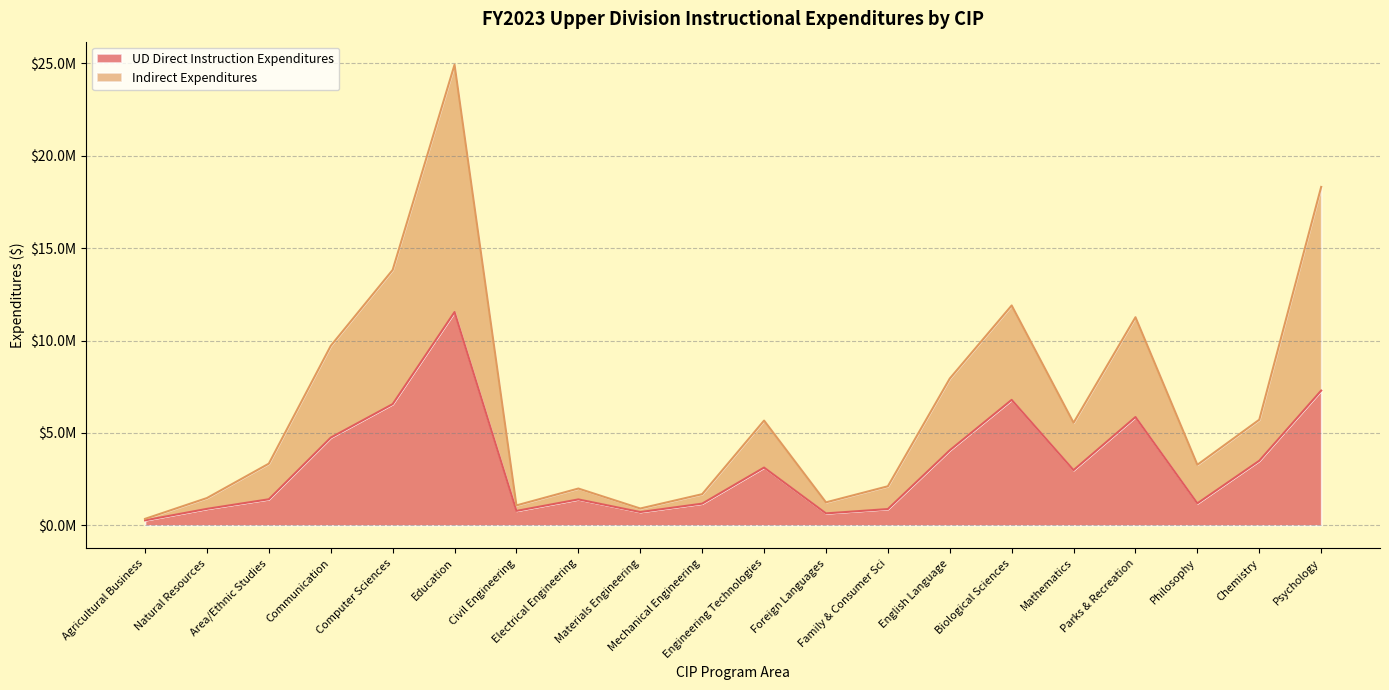

At Chemistry, list the series in order from largest to smallest.

Indirect Expenditures, UD Direct Instruction Expenditures